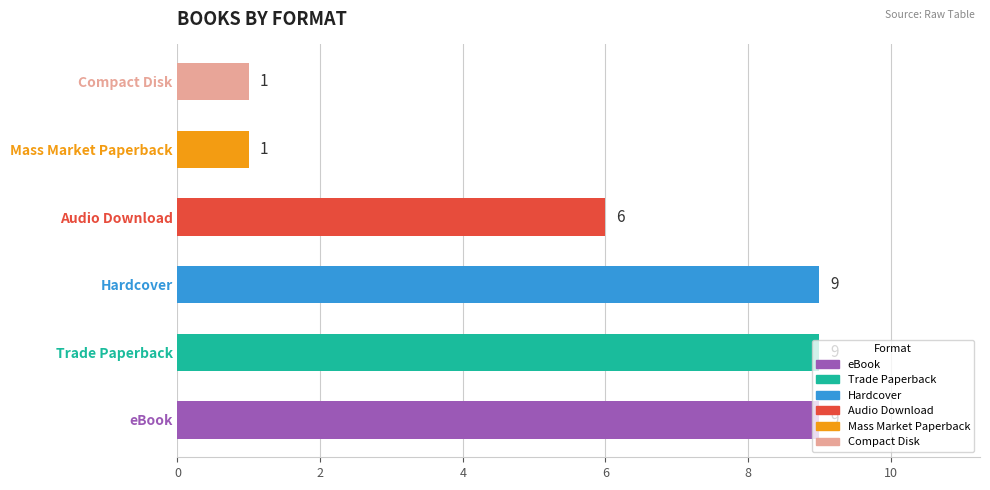

The chart shows a value of 9 at eBook. True or false?

True